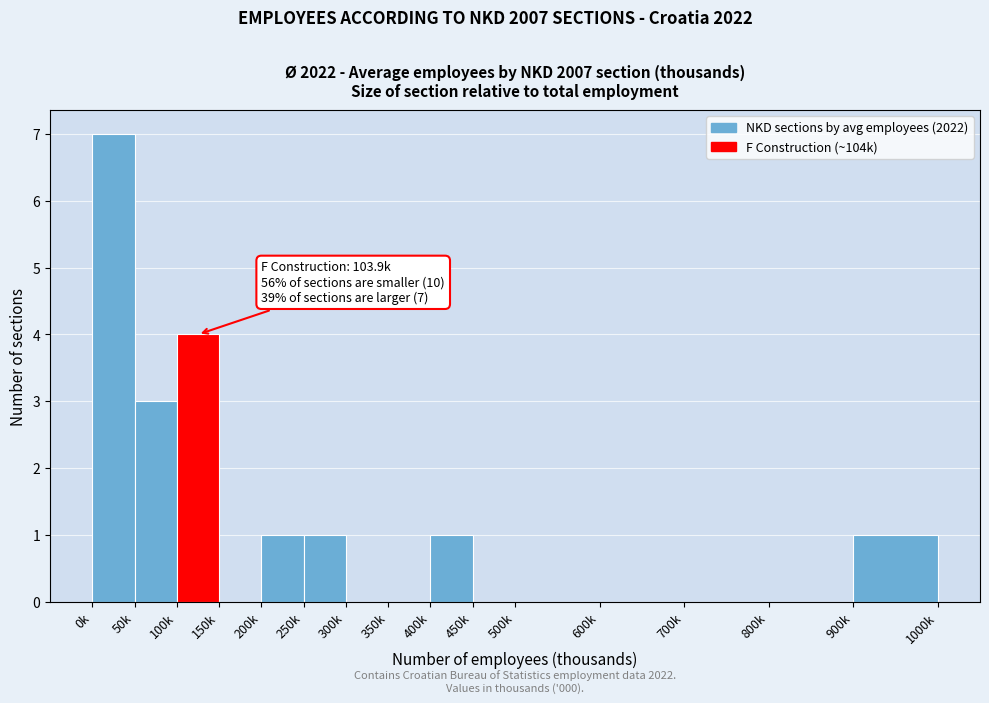

Reading left to right, what are all the values shown in this chart?

0k=7	50k=3	100k=4	150k=0	200k=1	250k=1	300k=0	350k=0	400k=1	450k=0	500k=0	600k=0	700k=0	800k=0	900k=1